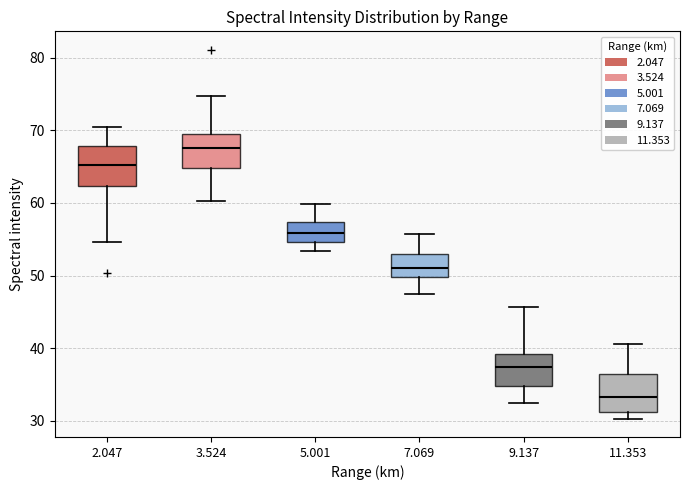

Where does the lower whisker of the box at x = 9.137 end on the y-axis? The values are not printed on the chart, so give them approximately, as read against the axis.

33